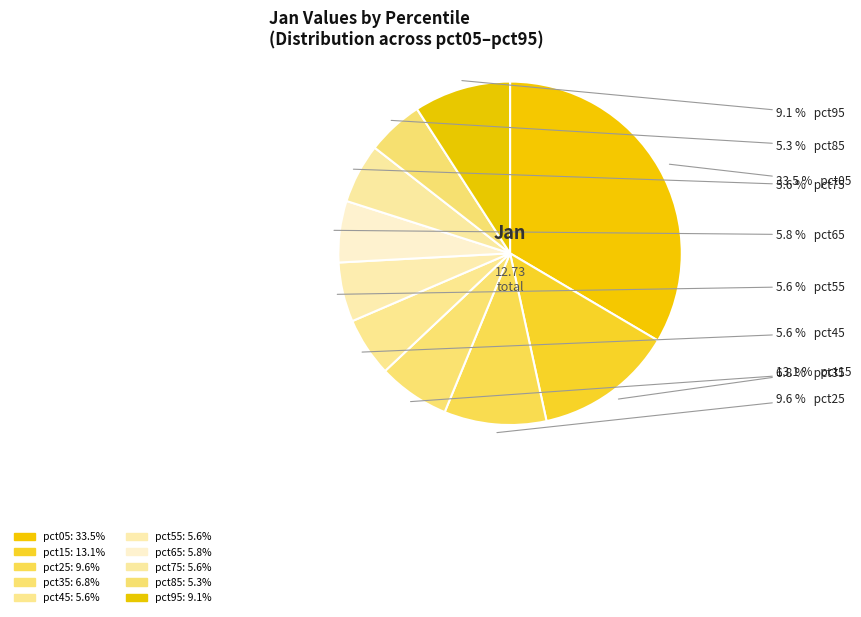

To the nearest percent, what percentage of the pie is pct65?

6%